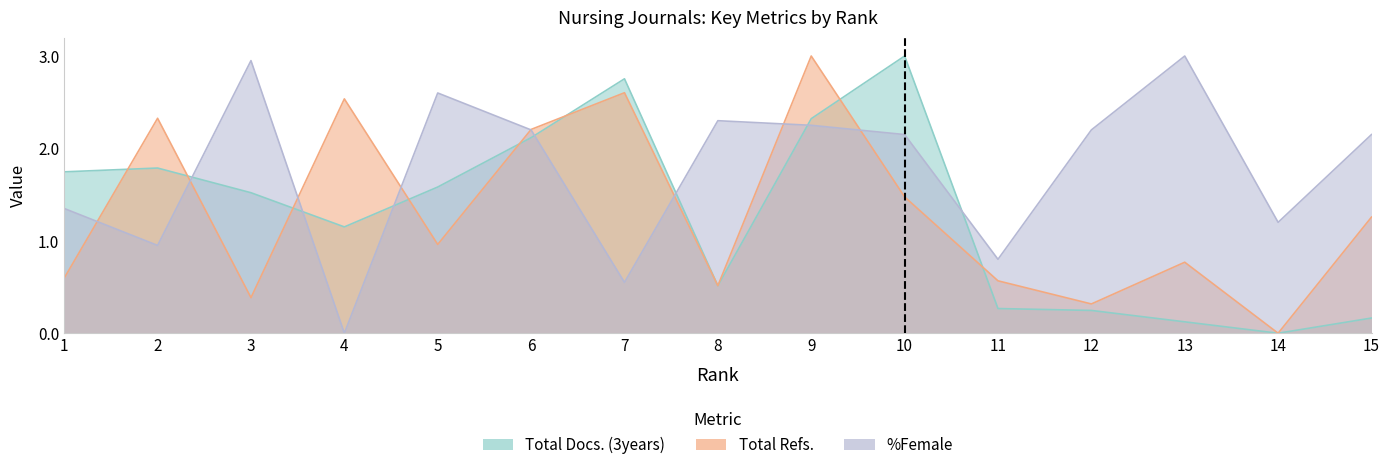

Which series has the largest total across all categories?

%Female